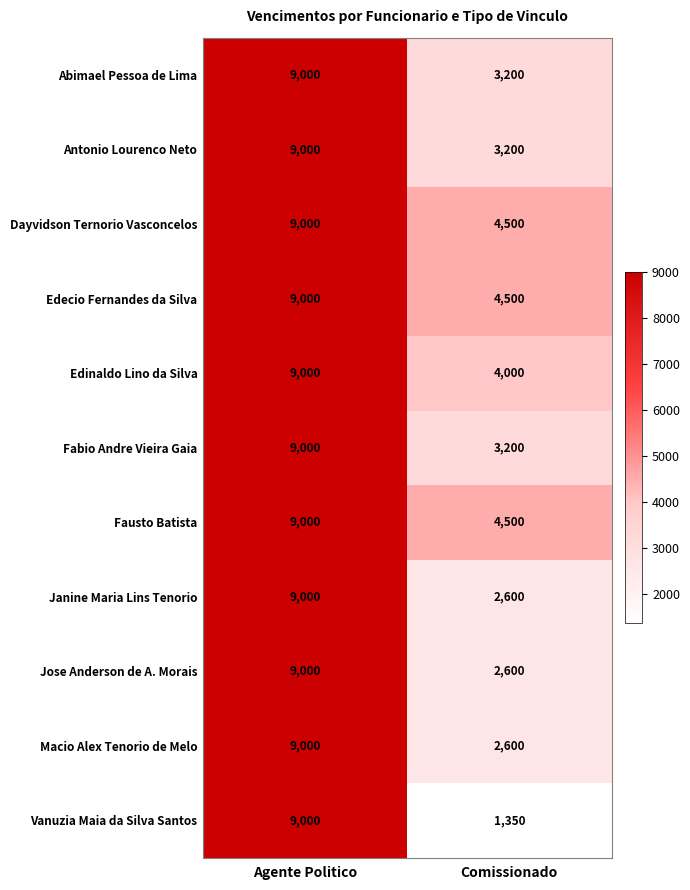

Which series has the widest spread of values?

Vanuzia Maia da Silva Santos